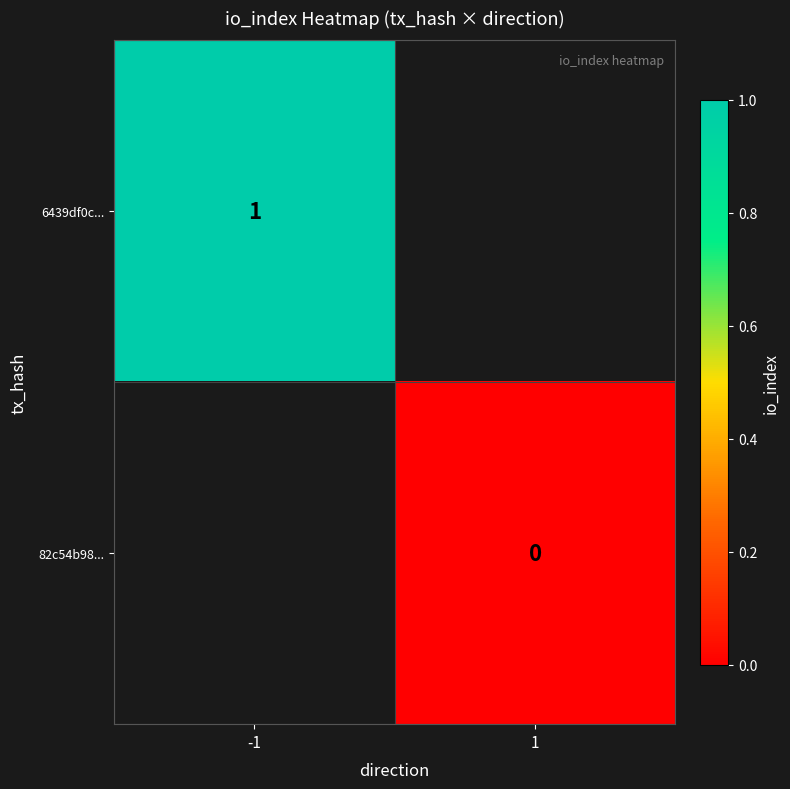

Is the value of 6439df0c... at -1 greater than the value of 82c54b98... at 1?

Yes